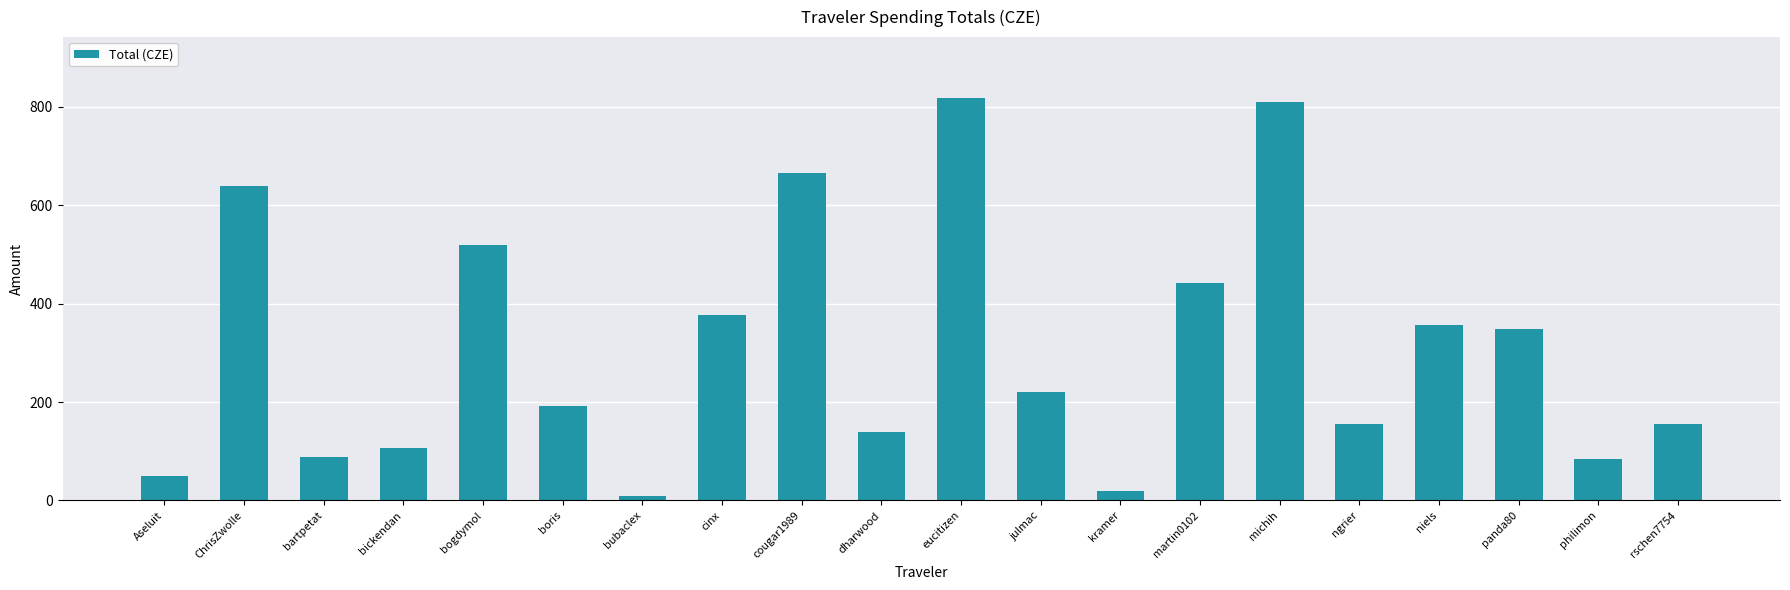

Which has a higher value, bartpetat or kramer?

bartpetat